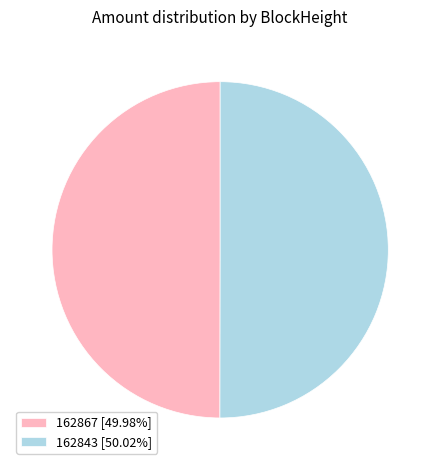

Approximately how many times larger is the value at 162843 [50.02%] compared to 162867 [49.98%]?

1.0